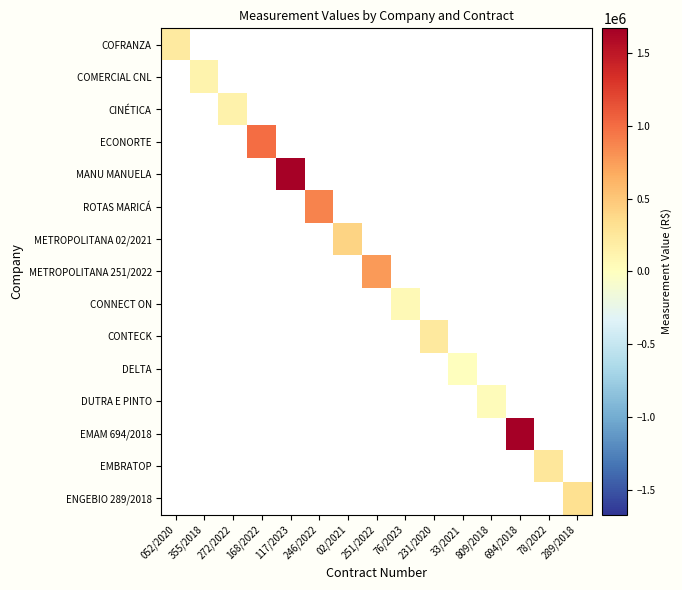

Which series has the largest total across all categories?

EMAM 694/2018